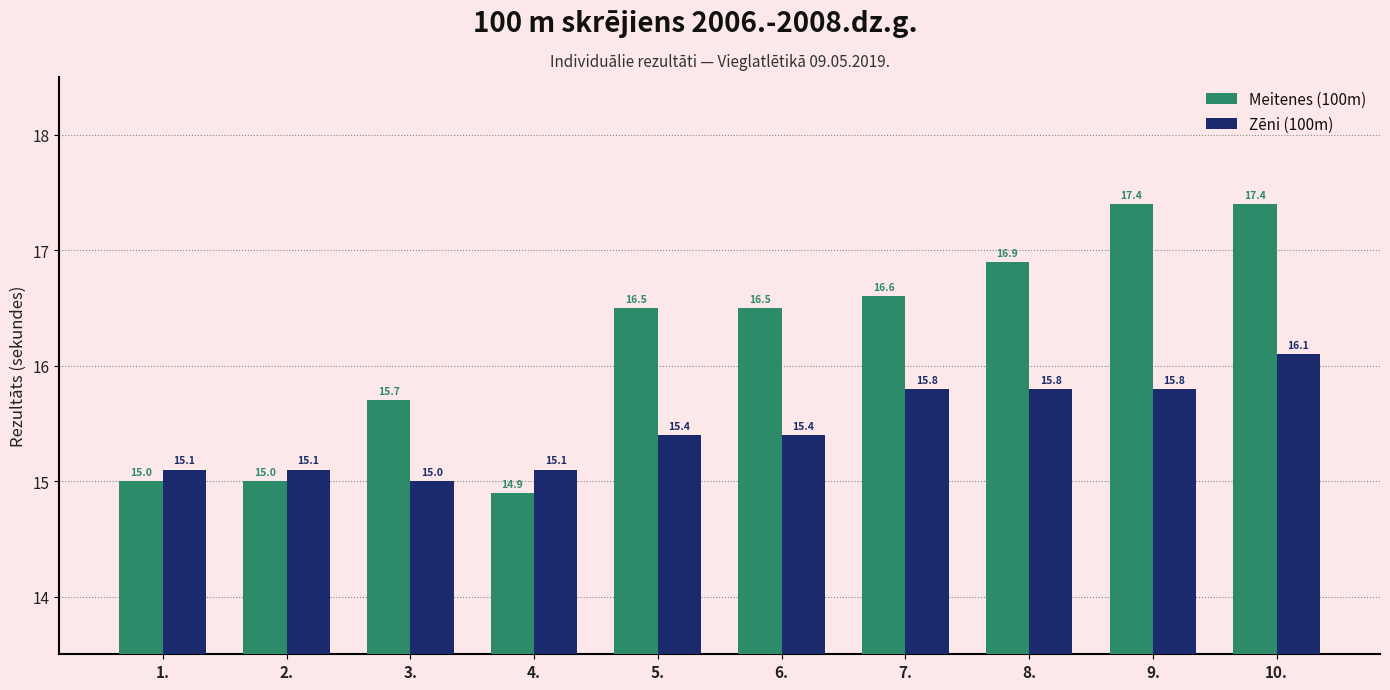

What are all the series names shown in the legend?

Meitenes (100m), Zēni (100m)